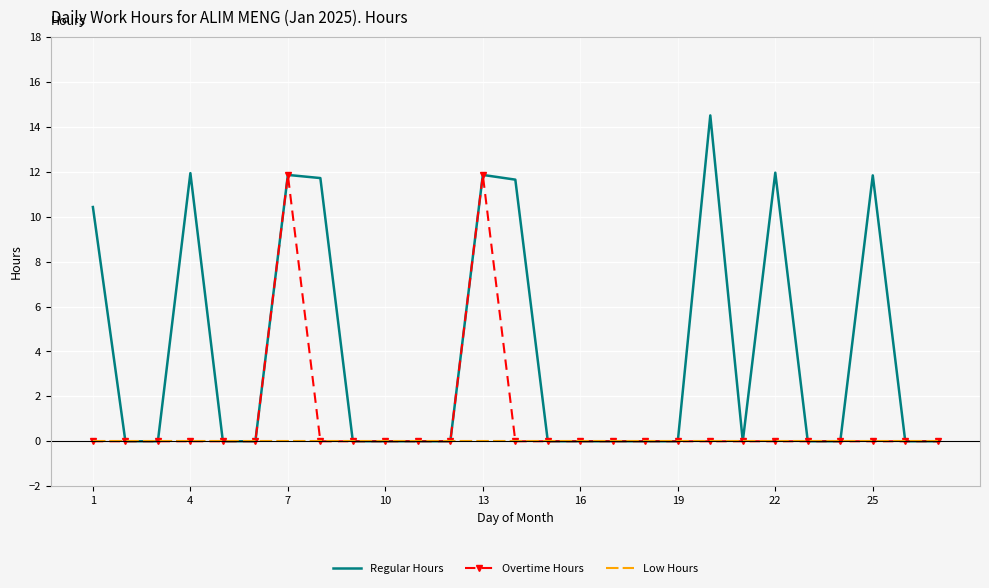

Which series has the largest range (max minus min)?

Regular Hours